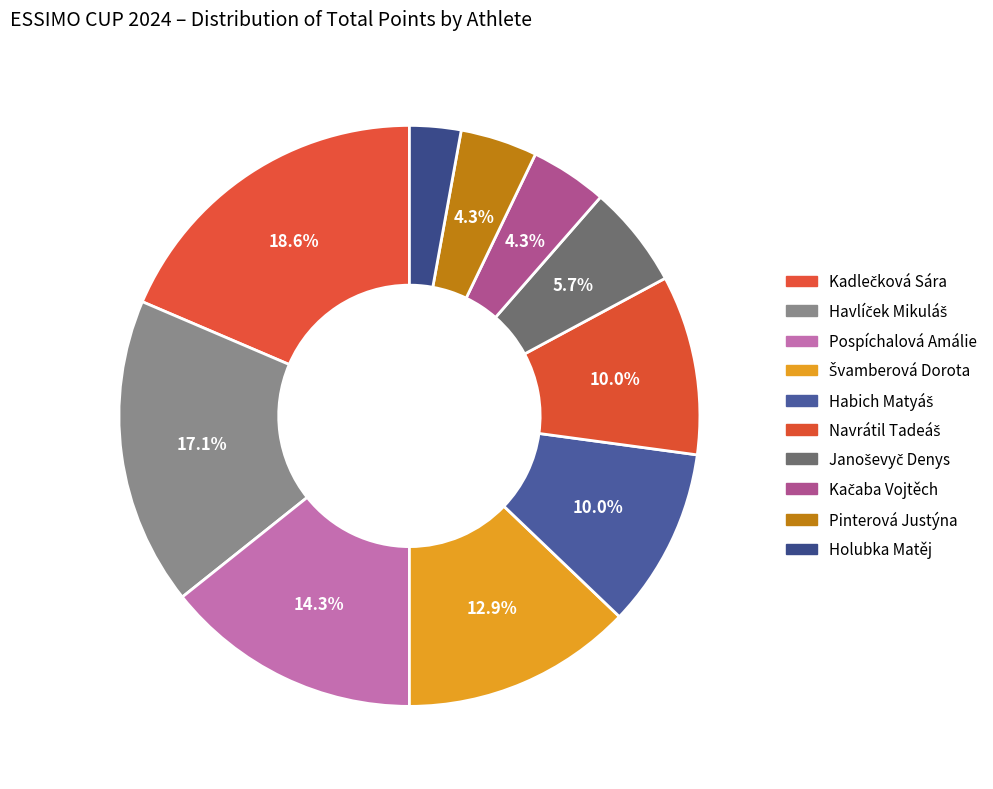

The Navrátil Tadeáš slice represents 1% of the pie. True or false?

False